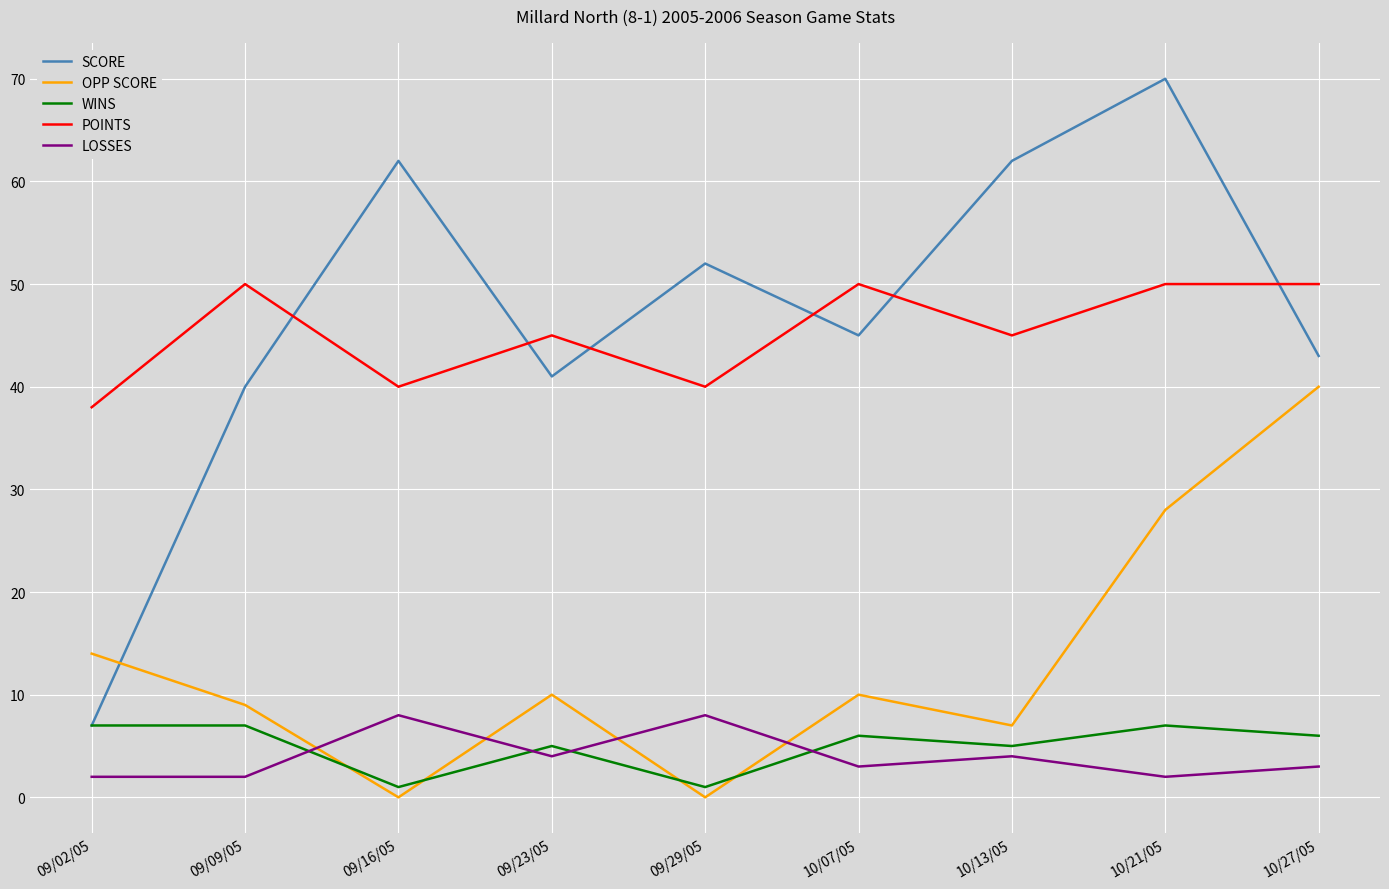

True or false: LOSSES has a value of 8 at 09/16/05.

True